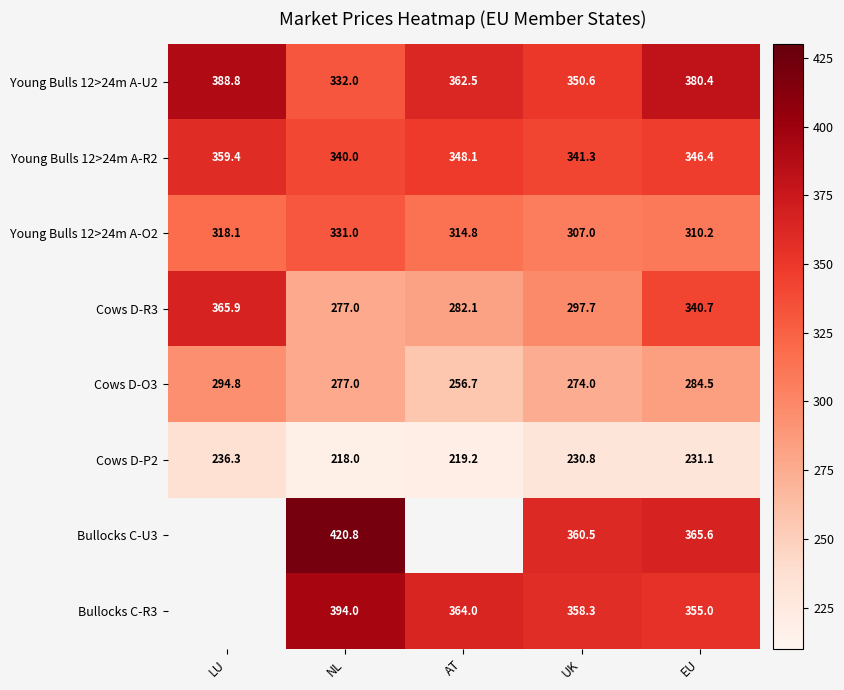

What is the maximum value shown in the chart?

420.8